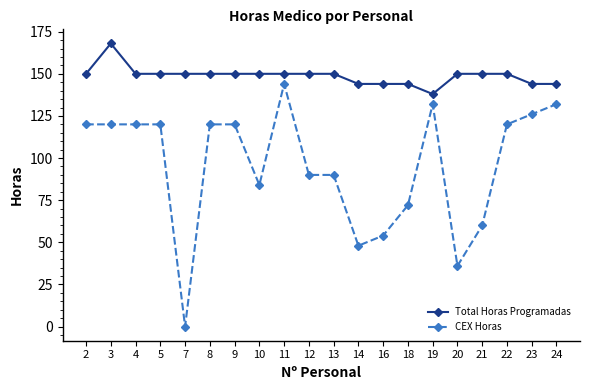

What is the maximum value for CEX Horas?

144